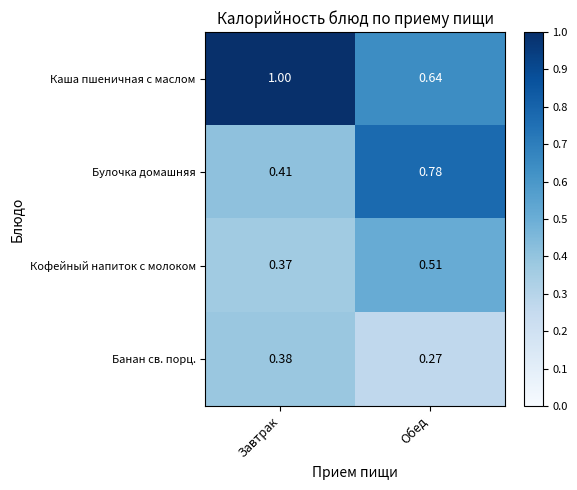

Which category has the lowest value in the Булочка домашняя series?

Завтрак